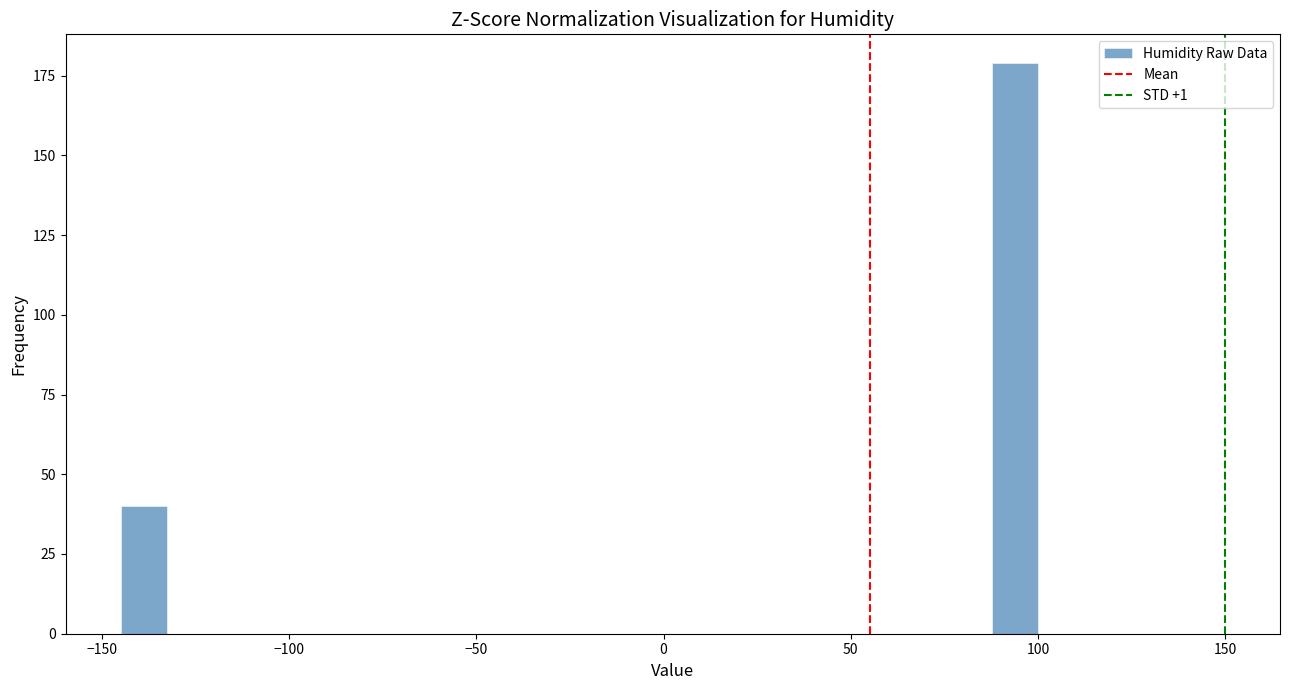

Read against the x-axis, roughly where is the centre of the tallest bar?

95